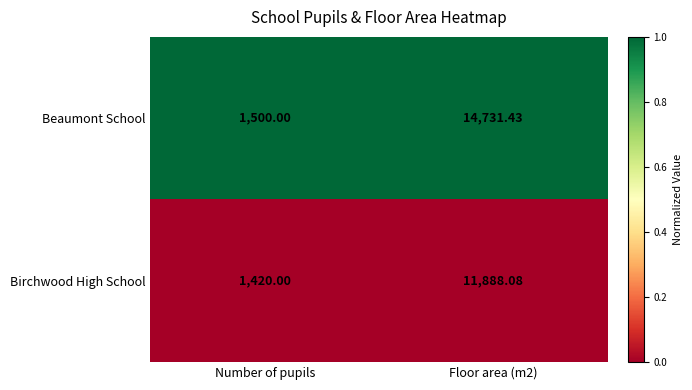

Which category has the lowest value in the Beaumont School series?

Number of pupils